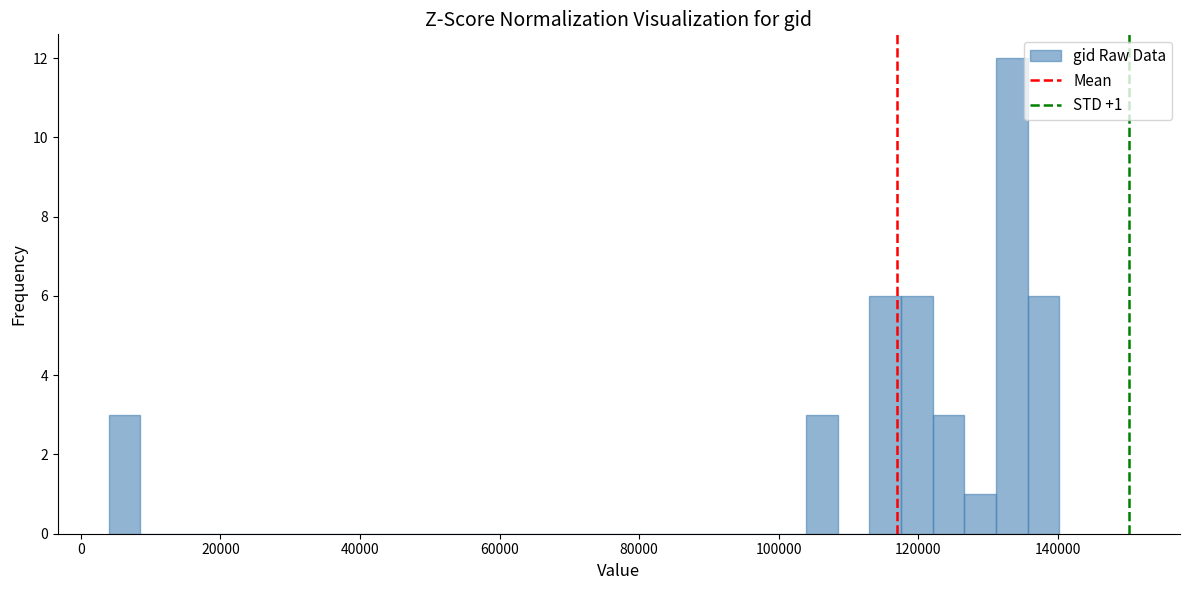

Around what value on the x-axis is the tallest bar? Give the approximate position of its centre, as read against the axis.

134000